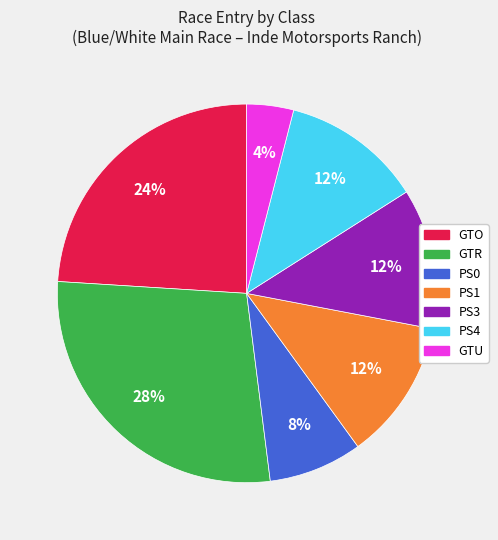

Does GTO account for over 50% of the chart?

No